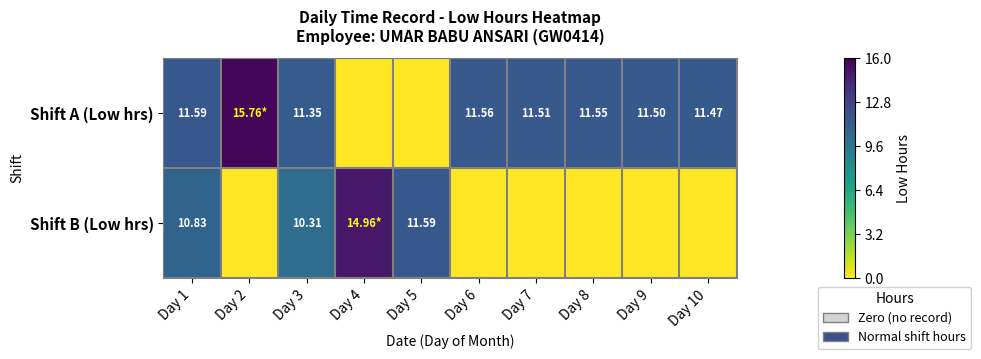

How many series are shown in this chart?

2